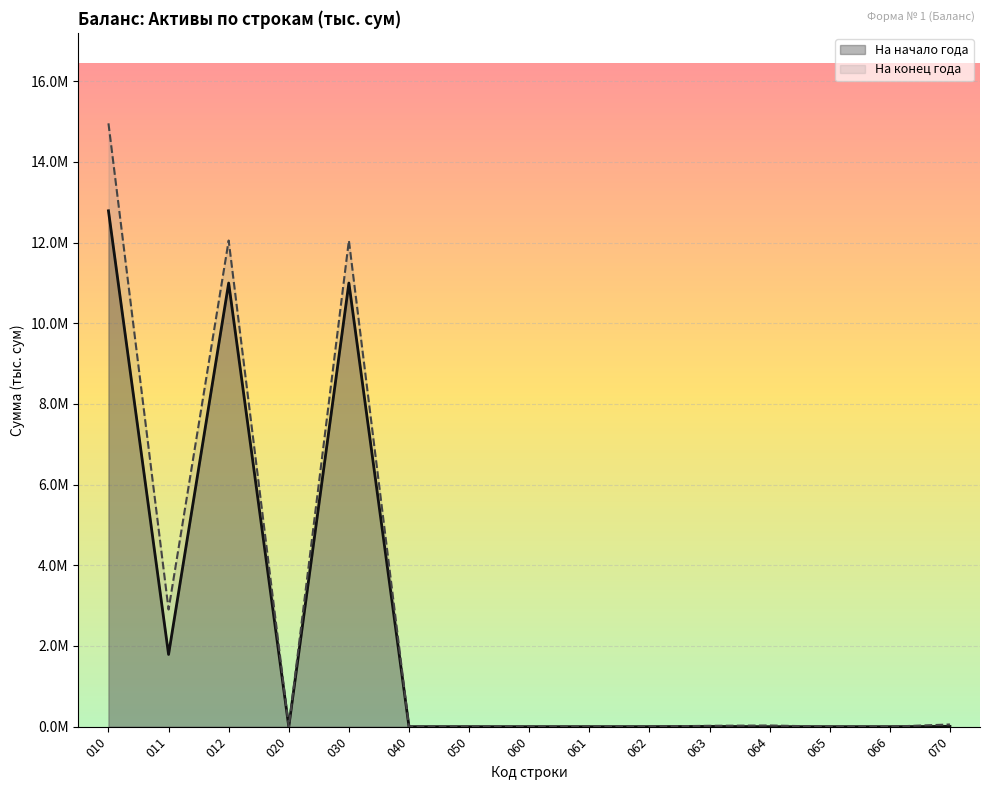

The На начало года series shows 10768.1 at 063. True or false?

False